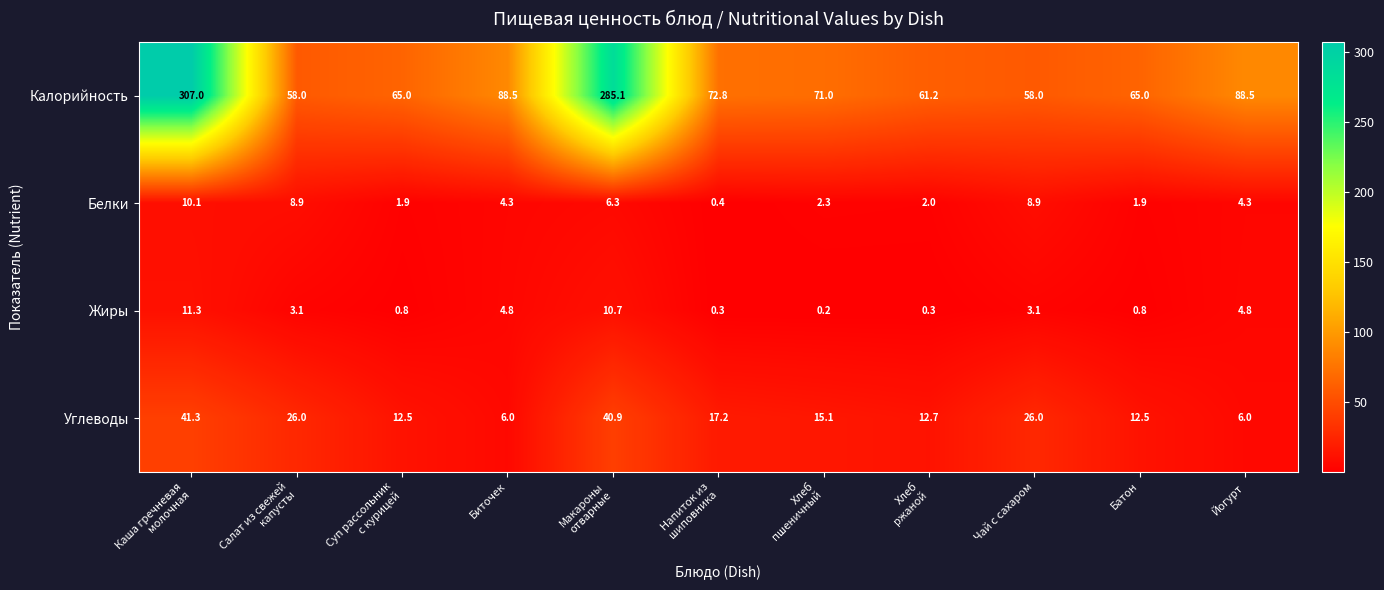

What is the average value of the Жиры series?

3.7